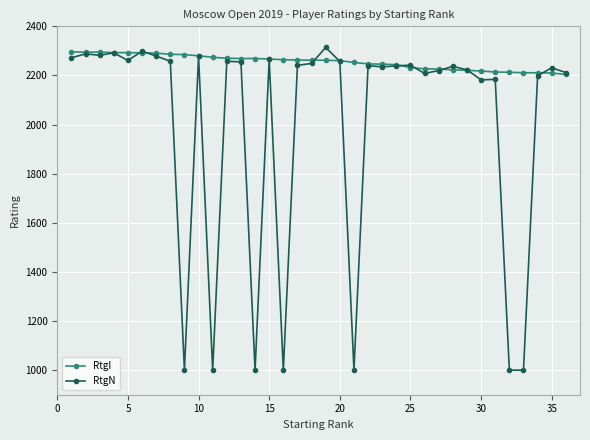

What is the value of the RtgI point at the 28th from the left?

2223